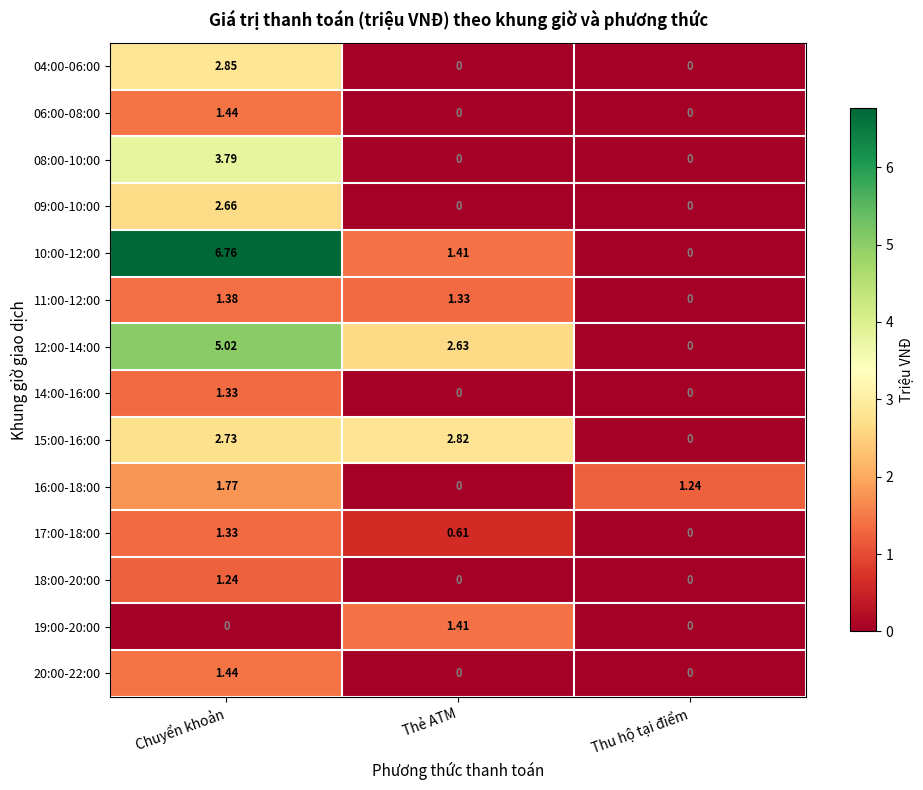

Where does the 15:00-16:00 series first go above 2?

Chuyển khoản